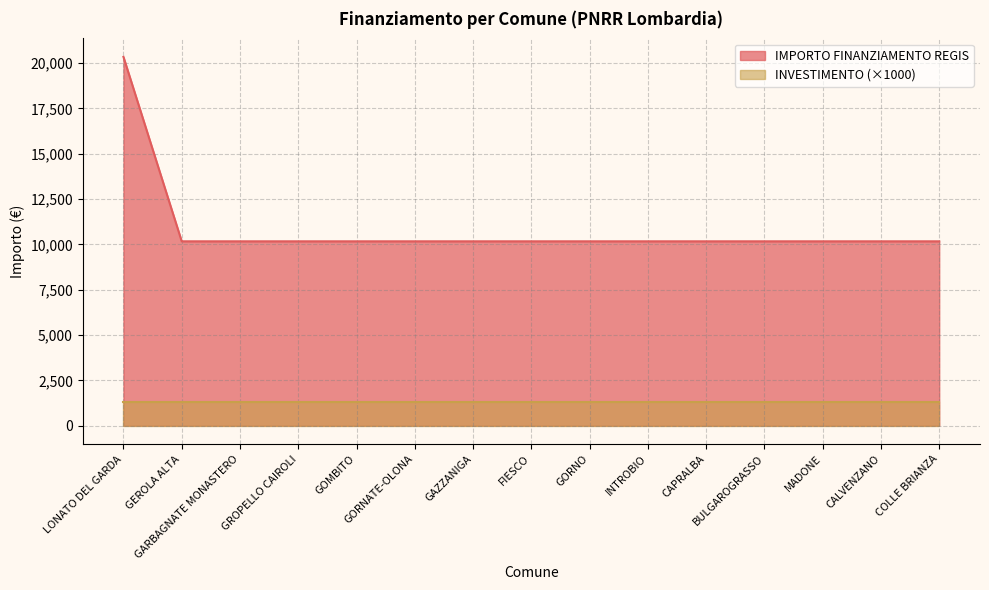

How many values exceed 10172?

1